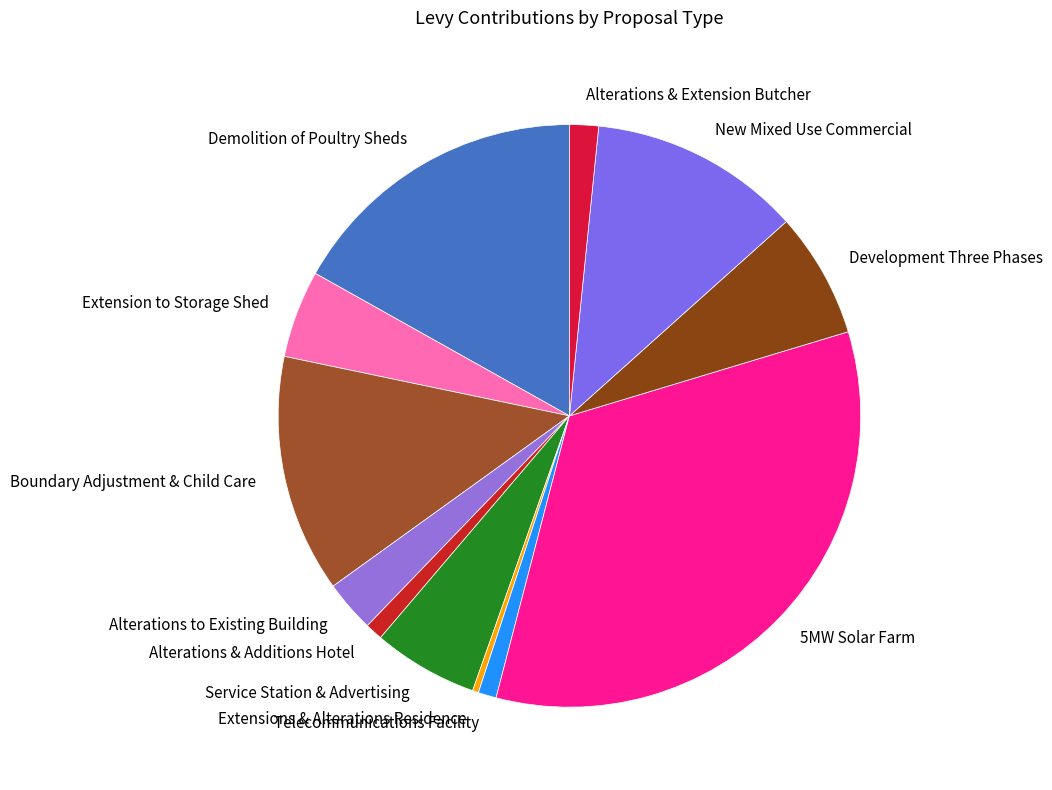

True or false: New Mixed Use Commercial accounts for 12% of the total.

True